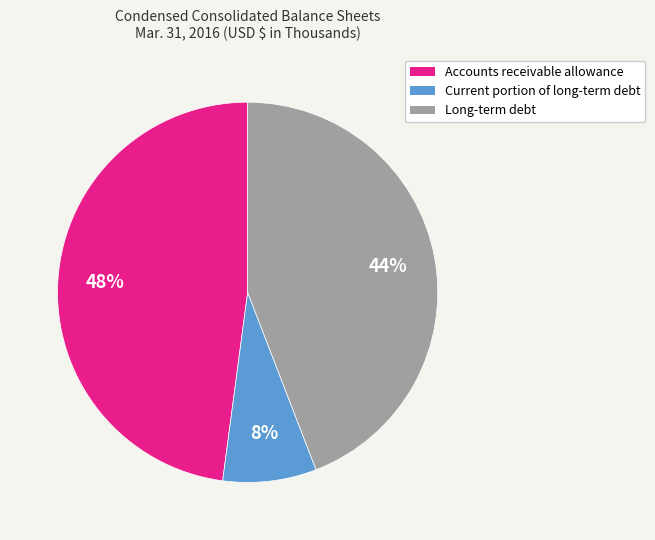

To the nearest percent, what percentage of the pie is Current portion of long-term debt?

8%